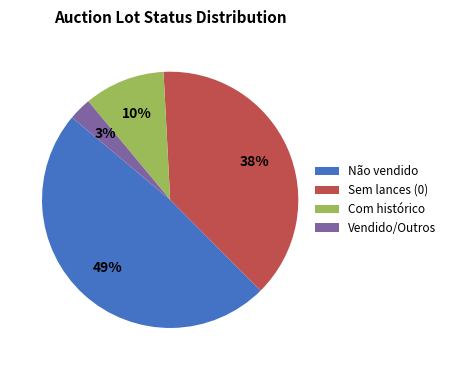

Which category has the smallest portion of the pie?

Vendido/Outros